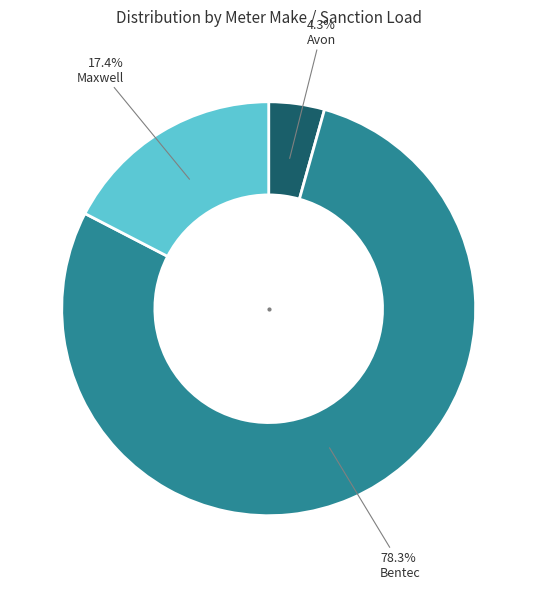

To the nearest percent, what is the difference between the largest and smallest slice percentages?

74%